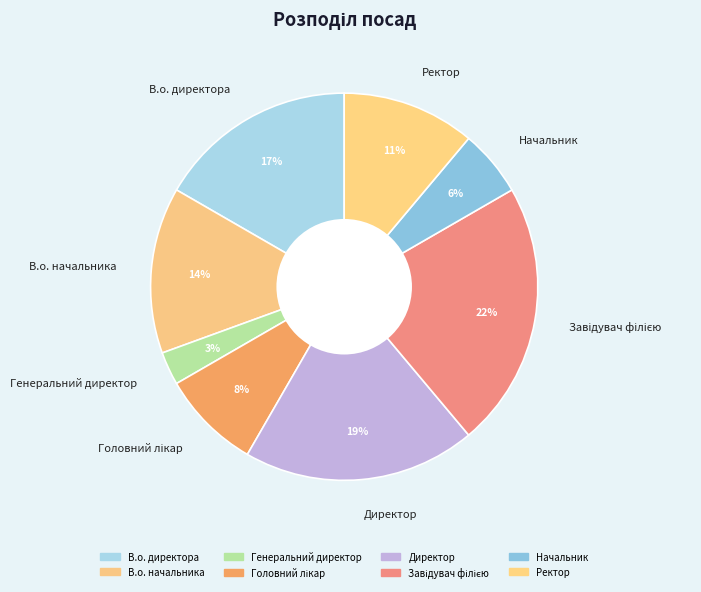

Combined, do В.о. начальника and Генеральний директор account for over 50%?

No